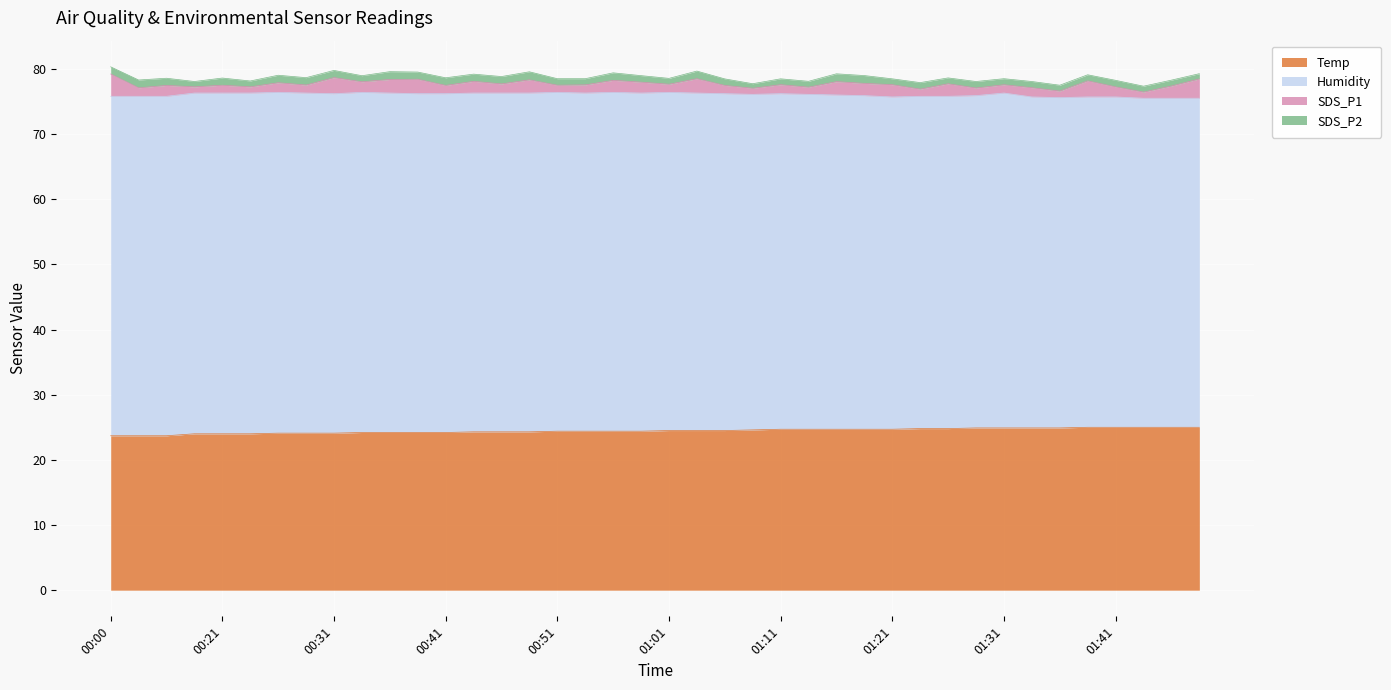

What position from the left is 00:46?

15